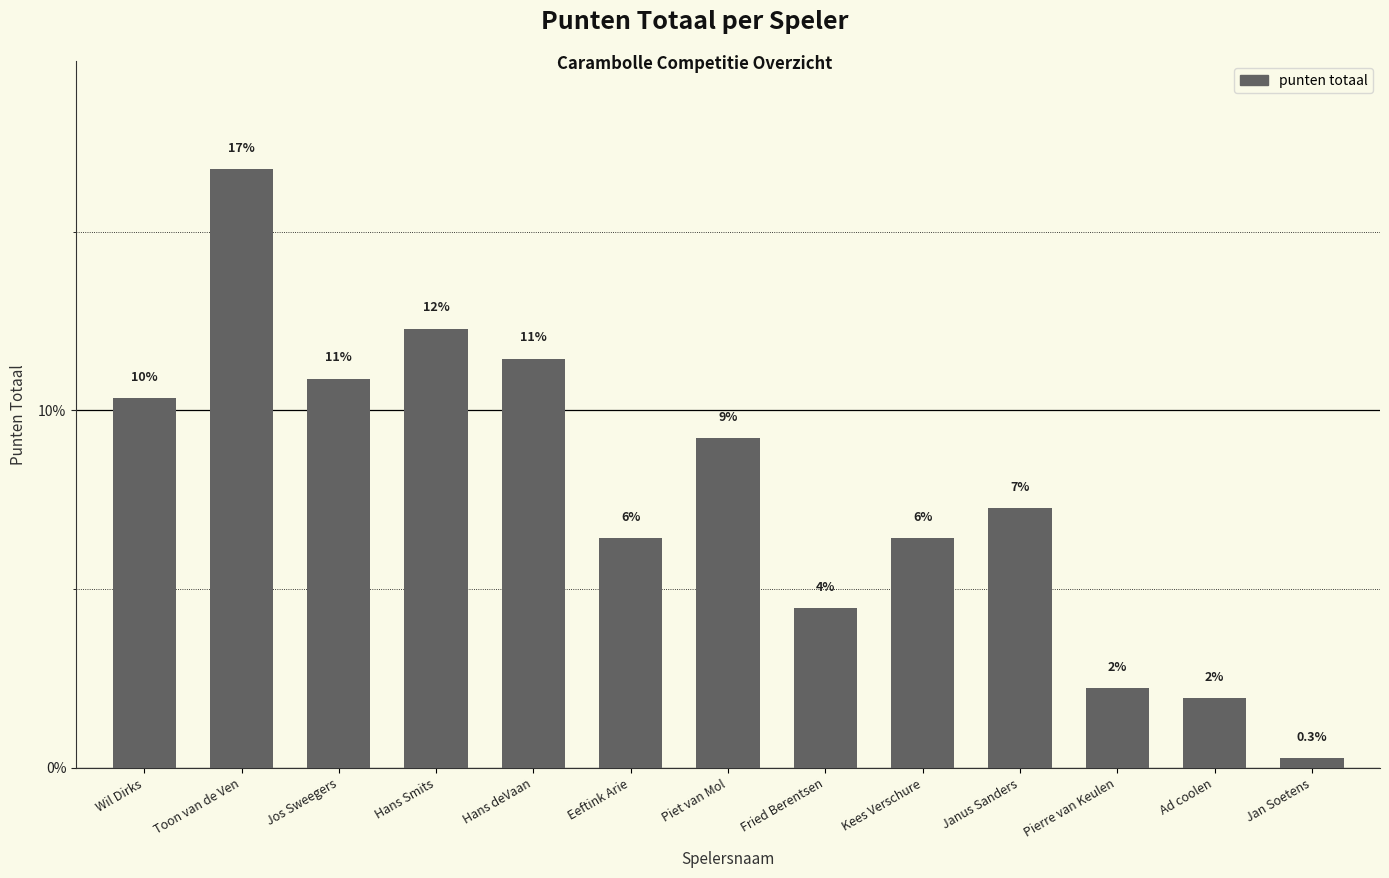

Are the bars horizontal?

No